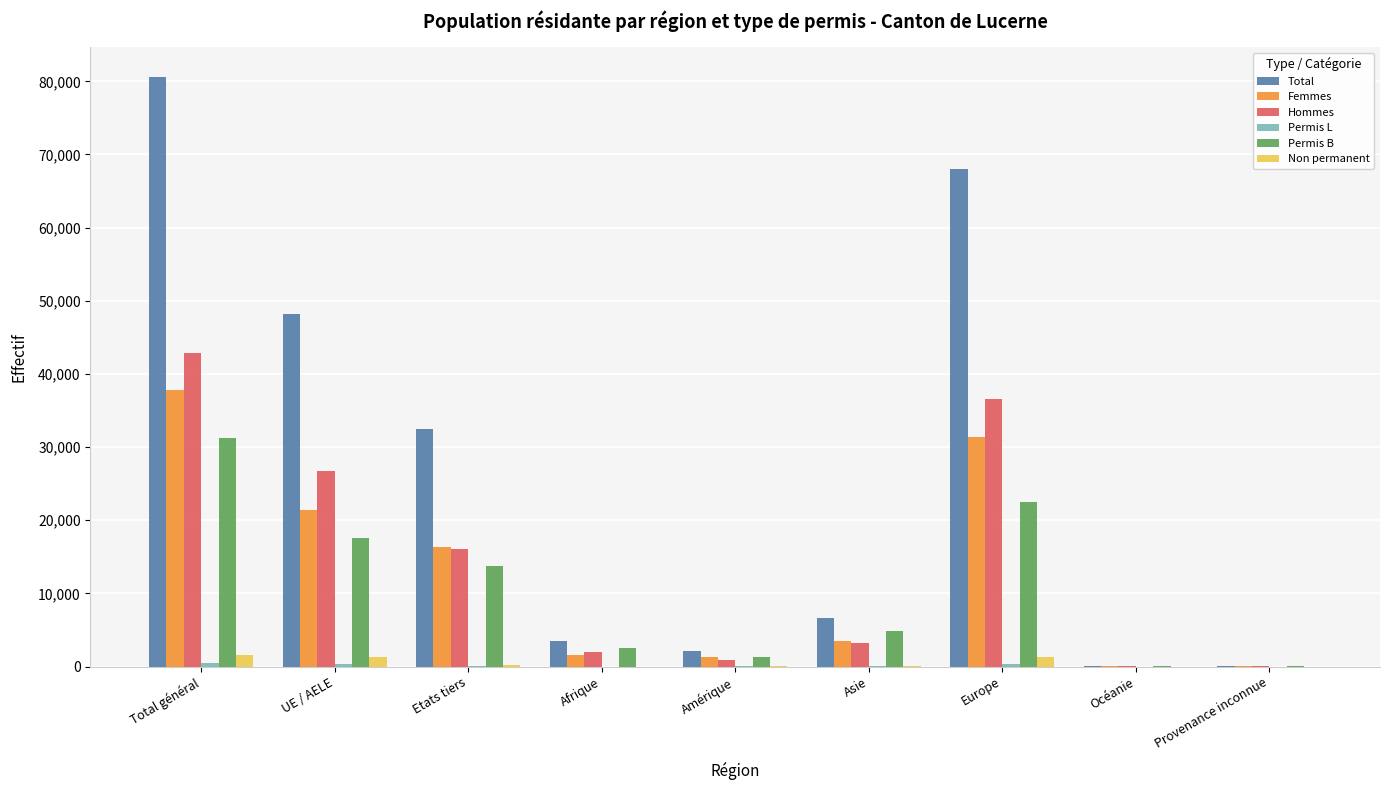

Is it true that Total equals 2167 at Amérique?

True